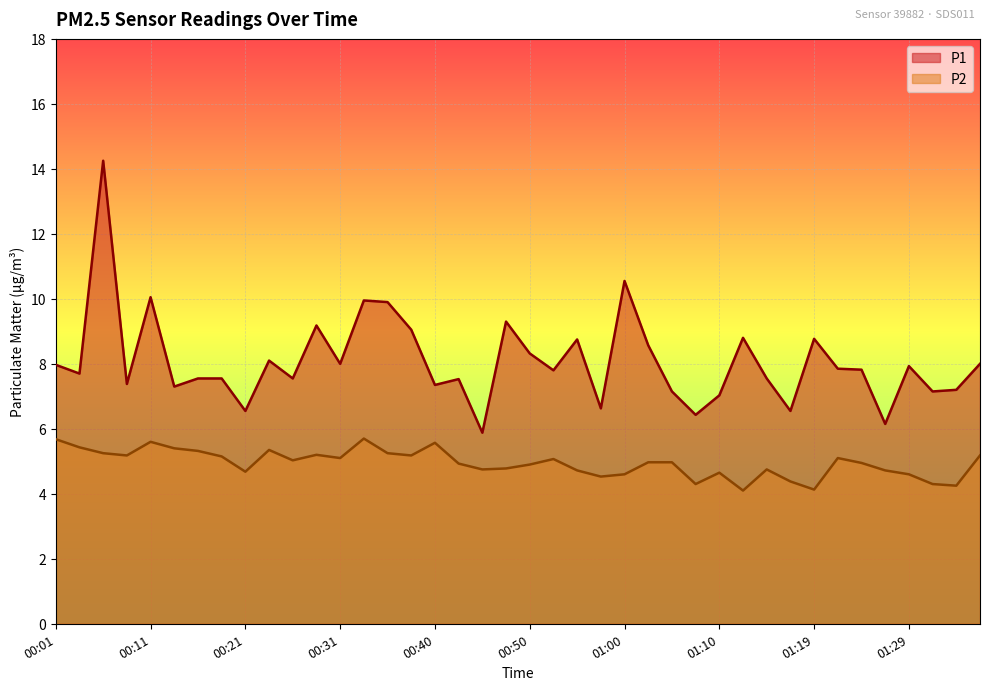

What position from the right is 01:10?

12